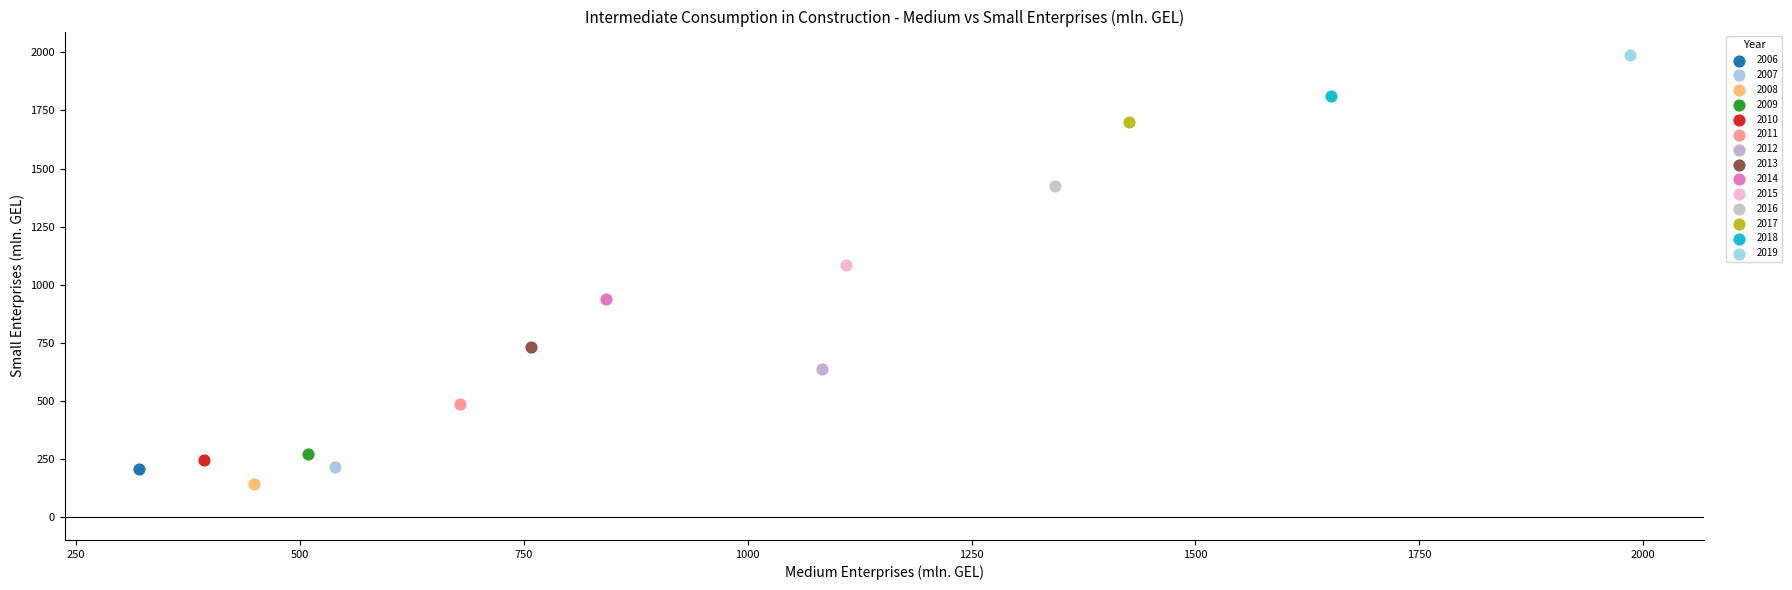

What are all the series names shown in the legend?

2006, 2007, 2008, 2009, 2010, 2011, 2012, 2013, 2014, 2015, 2016, 2017, 2018, 2019